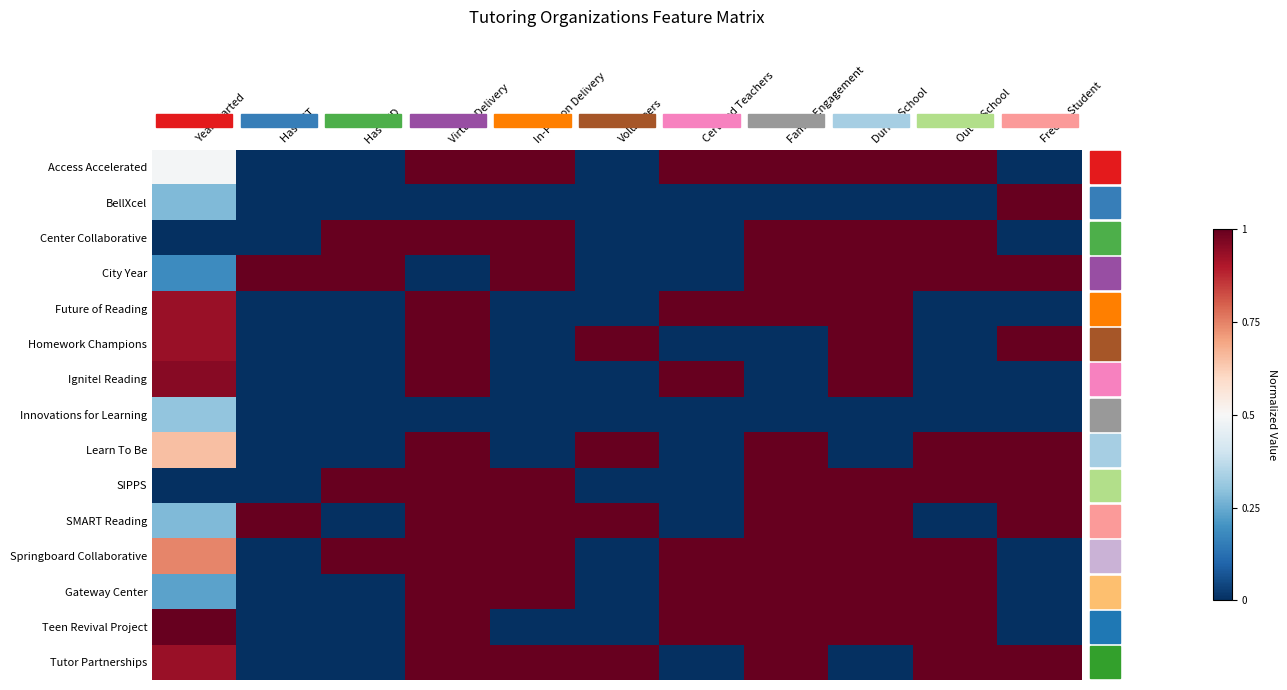

Reading left to right, transcribe all the data shown in this chart.

Access Accelerated: Year Started=0.5	Has RCT=0.0	Has QED=0.0	Virtual Delivery=1.0	In-Person Delivery=1.0	Volunteers=0.0	Certified Teachers=1.0	Family Engagement=1.0	During School=1.0	Out of School=1.0	Free to Student=0.0
BellXcel: Year Started=0.3	Has RCT=0.0	Has QED=0.0	Virtual Delivery=0.0	In-Person Delivery=0.0	Volunteers=0.0	Certified Teachers=0.0	Family Engagement=0.0	During School=0.0	Out of School=0.0	Free to Student=1.0
Center Collaborative: Year Started=0.0	Has RCT=0.0	Has QED=1.0	Virtual Delivery=1.0	In-Person Delivery=1.0	Volunteers=0.0	Certified Teachers=0.0	Family Engagement=1.0	During School=1.0	Out of School=1.0	Free to Student=0.0
City Year: Year Started=0.2	Has RCT=1.0	Has QED=1.0	Virtual Delivery=0.0	In-Person Delivery=1.0	Volunteers=0.0	Certified Teachers=0.0	Family Engagement=1.0	During School=1.0	Out of School=1.0	Free to Student=1.0
Future of Reading: Year Started=0.9	Has RCT=0.0	Has QED=0.0	Virtual Delivery=1.0	In-Person Delivery=0.0	Volunteers=0.0	Certified Teachers=1.0	Family Engagement=1.0	During School=1.0	Out of School=0.0	Free to Student=0.0
Homework Champions: Year Started=0.9	Has RCT=0.0	Has QED=0.0	Virtual Delivery=1.0	In-Person Delivery=0.0	Volunteers=1.0	Certified Teachers=0.0	Family Engagement=0.0	During School=1.0	Out of School=0.0	Free to Student=1.0
Ignite! Reading: Year Started=1.0	Has RCT=0.0	Has QED=0.0	Virtual Delivery=1.0	In-Person Delivery=0.0	Volunteers=0.0	Certified Teachers=1.0	Family Engagement=0.0	During School=1.0	Out of School=0.0	Free to Student=0.0
Innovations for Learning: Year Started=0.3	Has RCT=0.0	Has QED=0.0	Virtual Delivery=0.0	In-Person Delivery=0.0	Volunteers=0.0	Certified Teachers=0.0	Family Engagement=0.0	During School=0.0	Out of School=0.0	Free to Student=0.0
Learn To Be: Year Started=0.7	Has RCT=0.0	Has QED=0.0	Virtual Delivery=1.0	In-Person Delivery=0.0	Volunteers=1.0	Certified Teachers=0.0	Family Engagement=1.0	During School=0.0	Out of School=1.0	Free to Student=1.0
SIPPS: Year Started=0.0	Has RCT=0.0	Has QED=1.0	Virtual Delivery=1.0	In-Person Delivery=1.0	Volunteers=0.0	Certified Teachers=0.0	Family Engagement=1.0	During School=1.0	Out of School=1.0	Free to Student=1.0
SMART Reading: Year Started=0.3	Has RCT=1.0	Has QED=0.0	Virtual Delivery=1.0	In-Person Delivery=1.0	Volunteers=1.0	Certified Teachers=0.0	Family Engagement=1.0	During School=1.0	Out of School=0.0	Free to Student=1.0
Springboard Collaborative: Year Started=0.7	Has RCT=0.0	Has QED=1.0	Virtual Delivery=1.0	In-Person Delivery=1.0	Volunteers=0.0	Certified Teachers=1.0	Family Engagement=1.0	During School=1.0	Out of School=1.0	Free to Student=0.0
Gateway Center: Year Started=0.2	Has RCT=0.0	Has QED=0.0	Virtual Delivery=1.0	In-Person Delivery=1.0	Volunteers=0.0	Certified Teachers=1.0	Family Engagement=1.0	During School=1.0	Out of School=1.0	Free to Student=0.0
Teen Revival Project: Year Started=1.0	Has RCT=0.0	Has QED=0.0	Virtual Delivery=1.0	In-Person Delivery=0.0	Volunteers=0.0	Certified Teachers=1.0	Family Engagement=1.0	During School=1.0	Out of School=1.0	Free to Student=0.0
Tutor Partnerships: Year Started=0.9	Has RCT=0.0	Has QED=0.0	Virtual Delivery=1.0	In-Person Delivery=1.0	Volunteers=1.0	Certified Teachers=0.0	Family Engagement=1.0	During School=0.0	Out of School=1.0	Free to Student=1.0